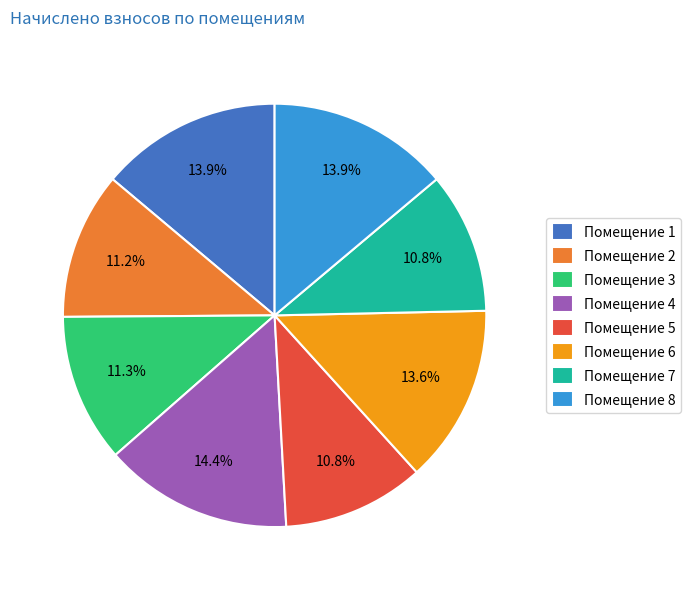

Which category has the biggest portion of the pie?

Помещение 4